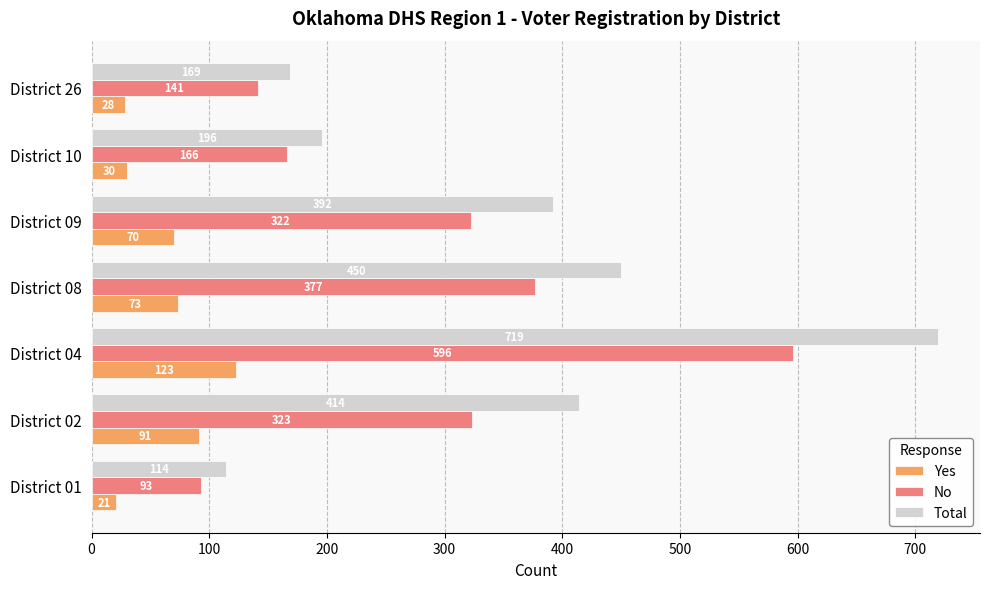

Where is No nearest to the value 344?

District 02